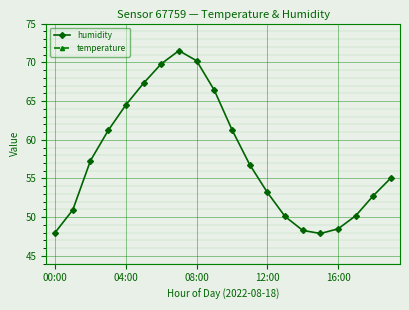

How many lines are shown in the chart?

2